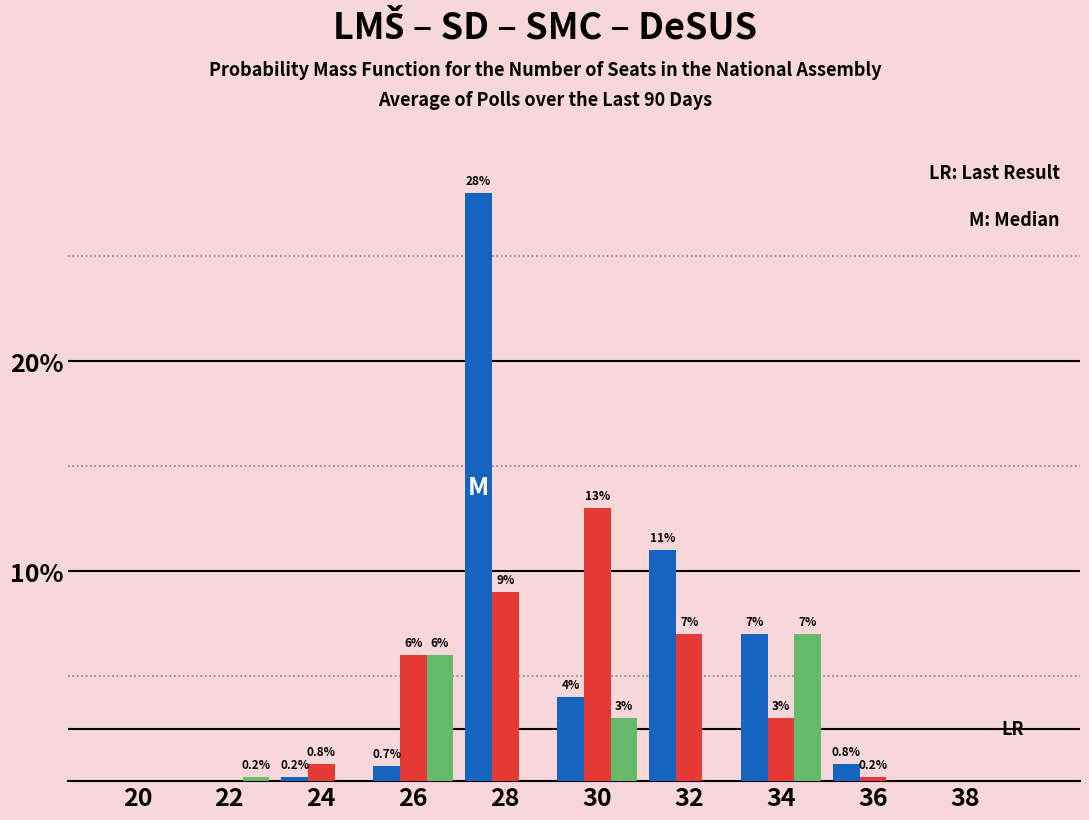

Which label corresponds to the largest value in the chart?

28